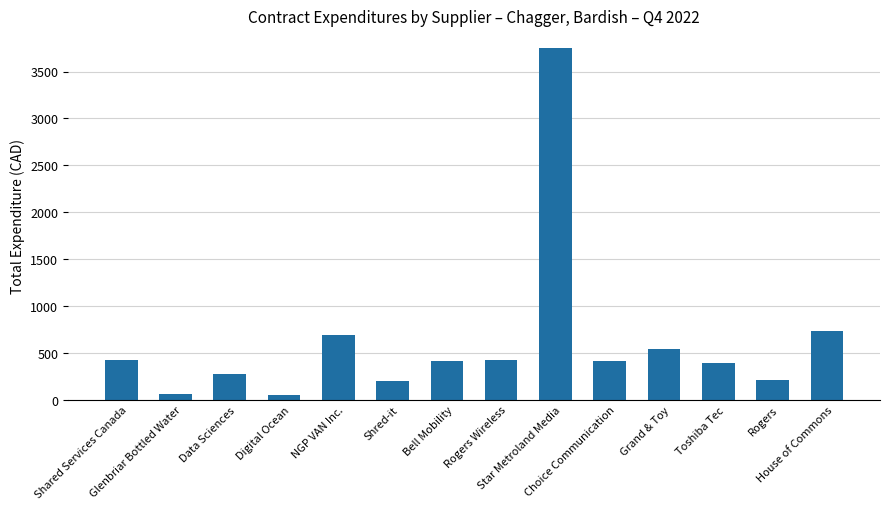

What is the sum of all values?

8599.0